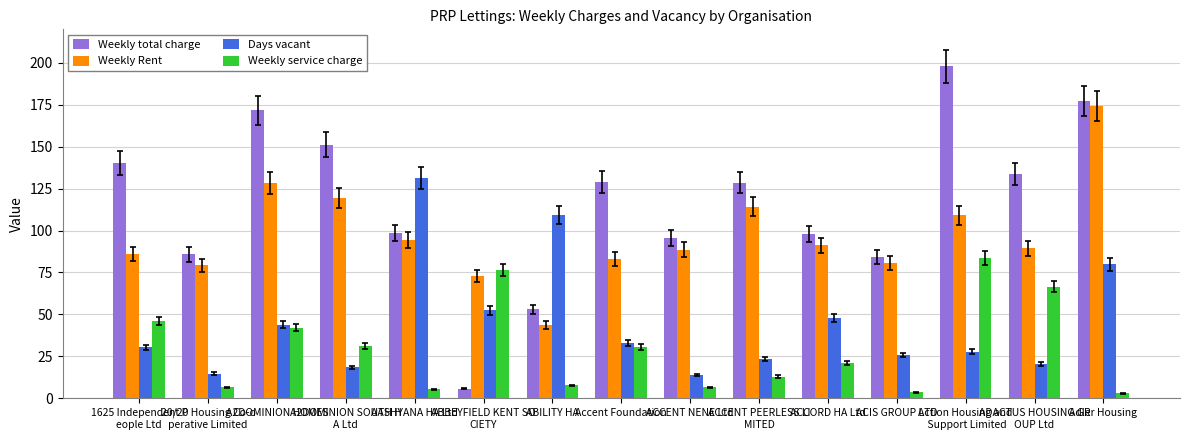

List the series in order of their overall mean, lowest first.

Weekly service charge, Days vacant, Weekly Rent, Weekly total charge